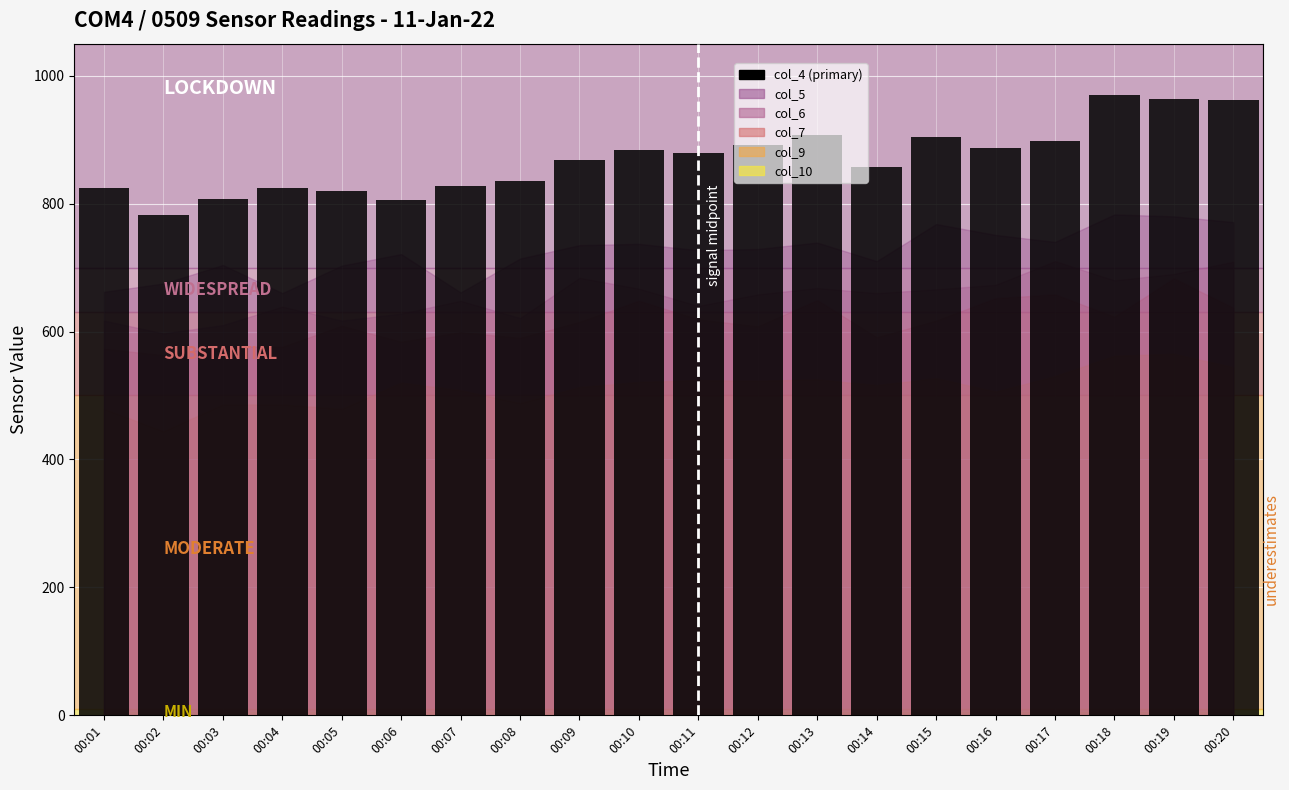

Is it true that the value at 00:06 is 806?

True